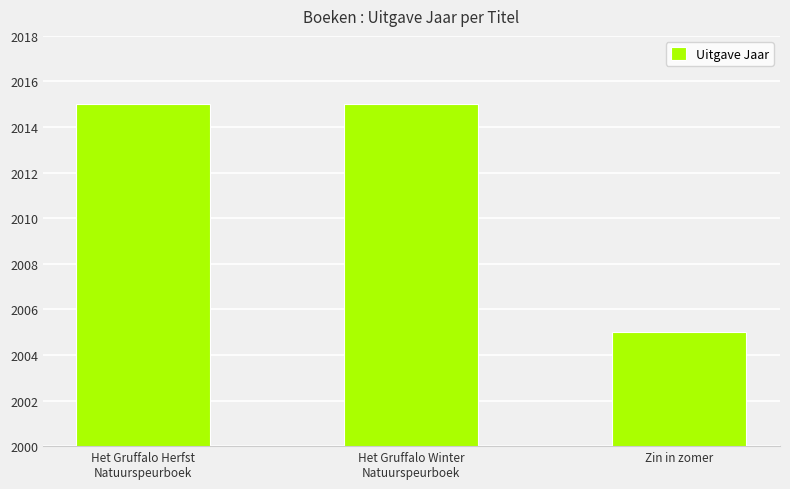

Are the bars grouped side by side (vs. stacked)?

No